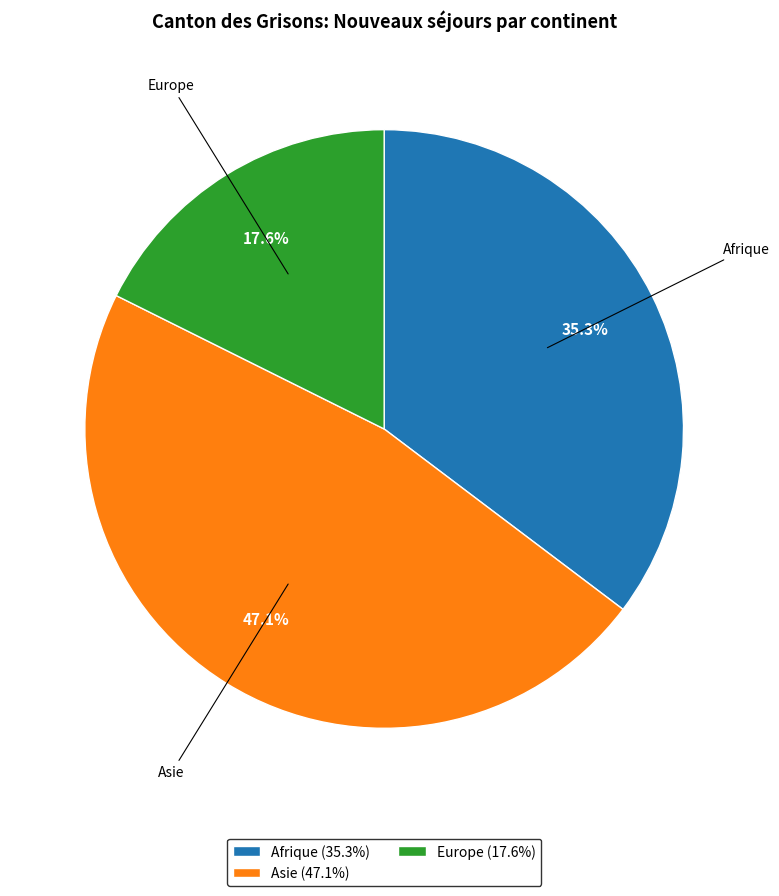

Which slice is the smallest?

Europe (17.6%)